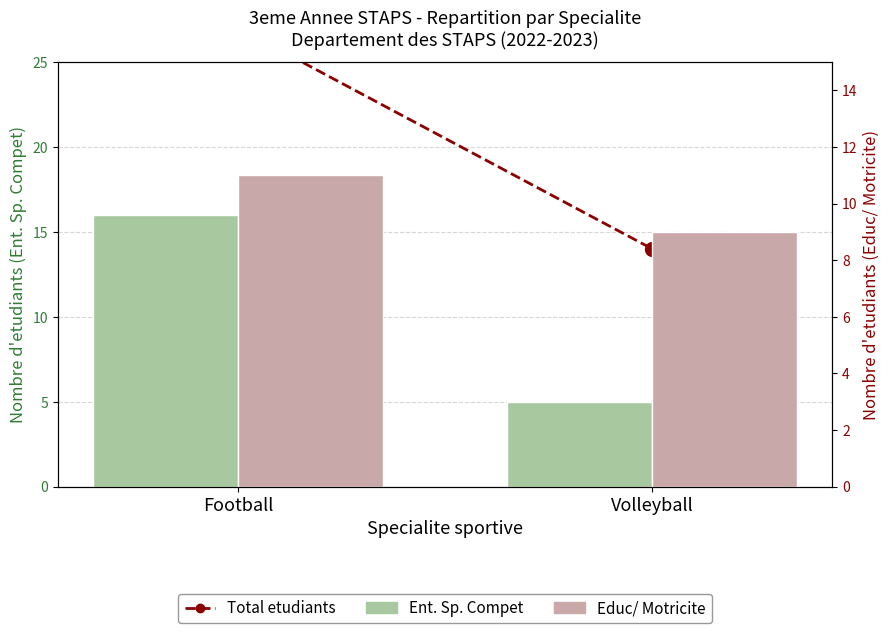

Count the number of data series in this chart.

3